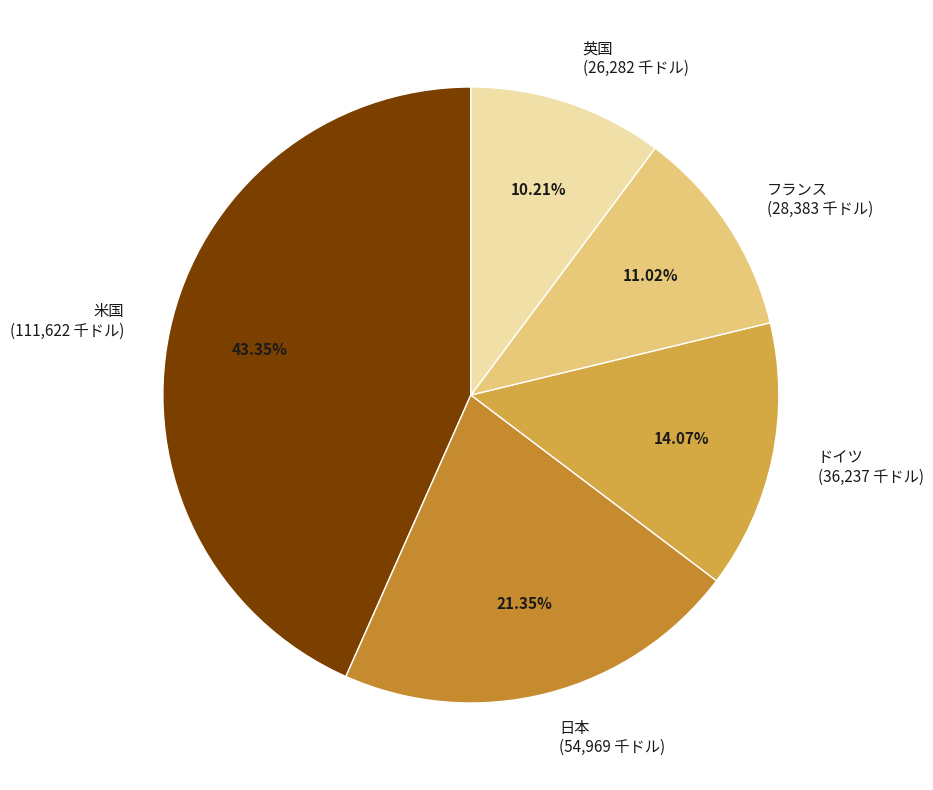

Which slice is the largest?

米国